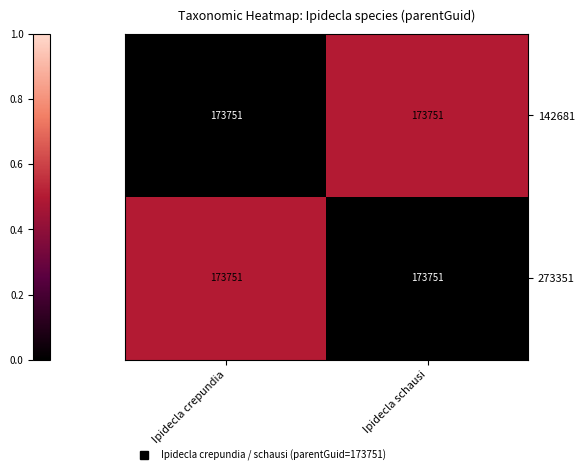

What is the approximate value of 142681 at Ipidecla schausi?

0.5